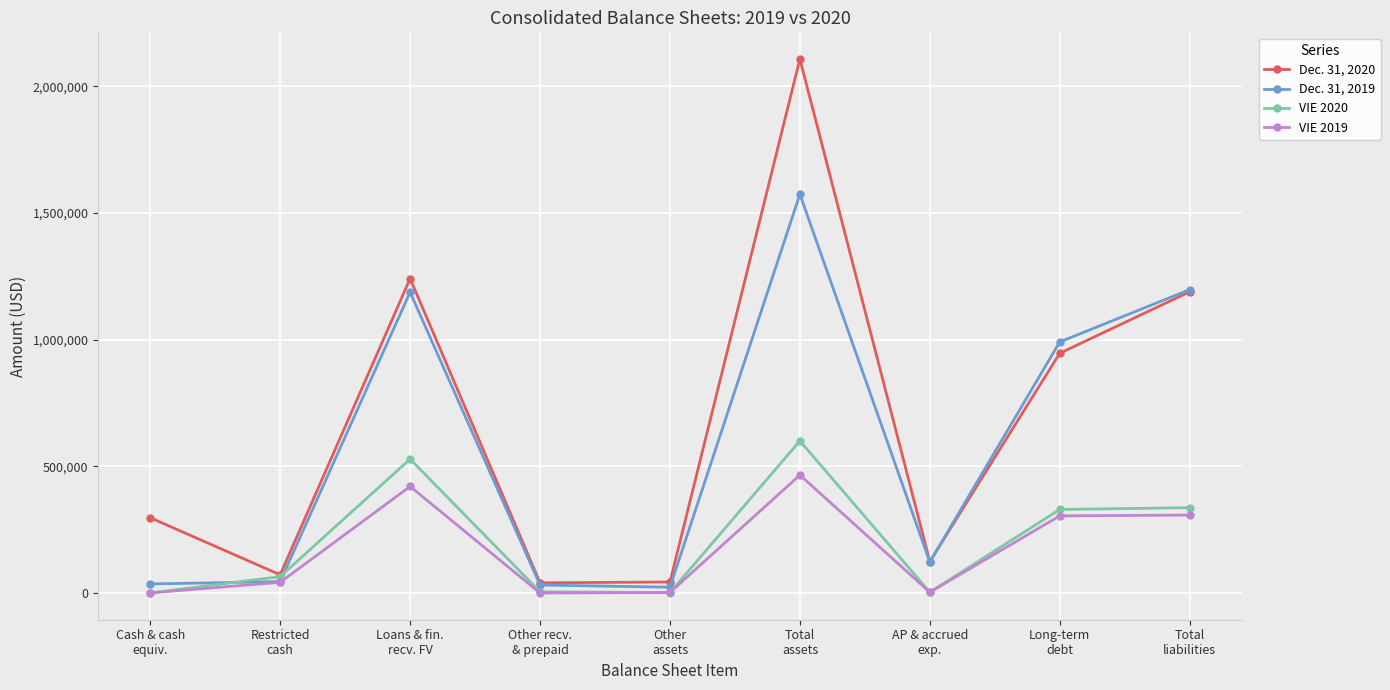

At which label does VIE 2019 reach its peak?

Total
assets